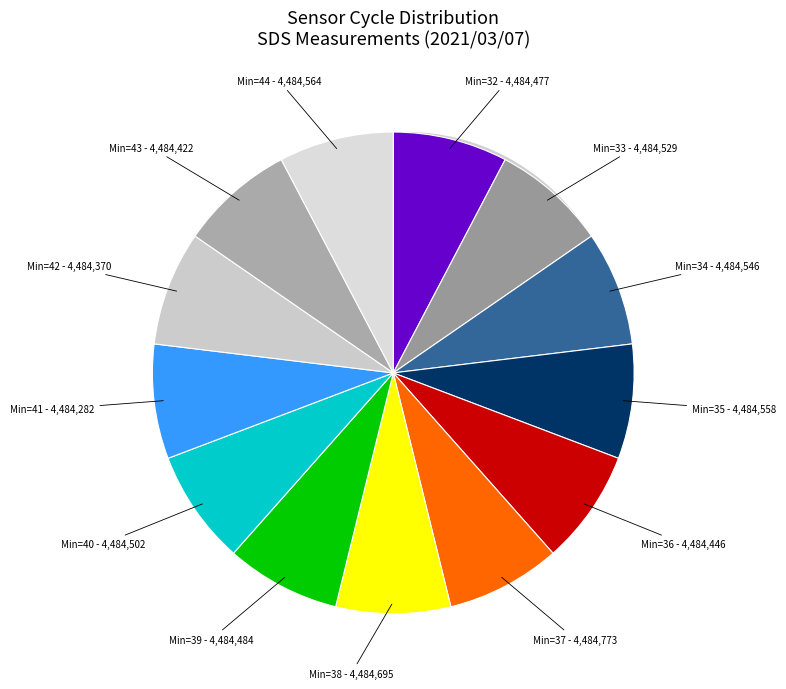

To the nearest percent, what is the combined percentage of 39 and 44?

15%